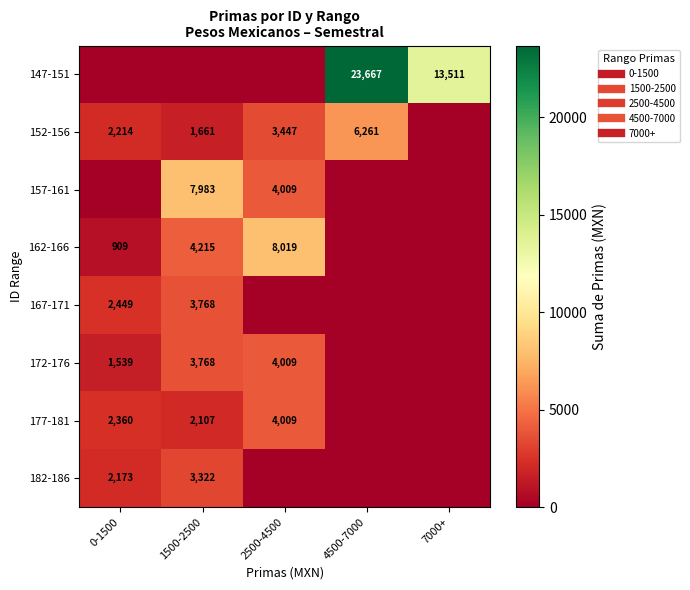

What is the greatest value displayed?

23666.7